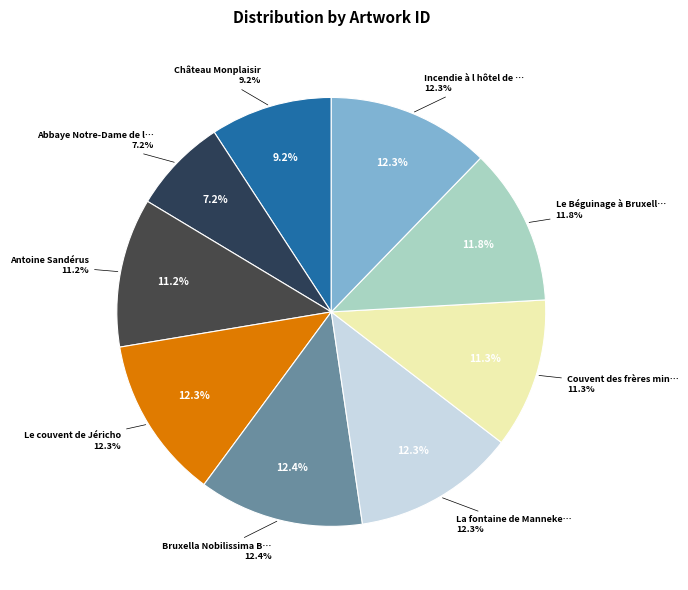

Is the sum of Antoine Sandérus and Bruxella Nobilissima Brabantiae civitas greater than half?

No